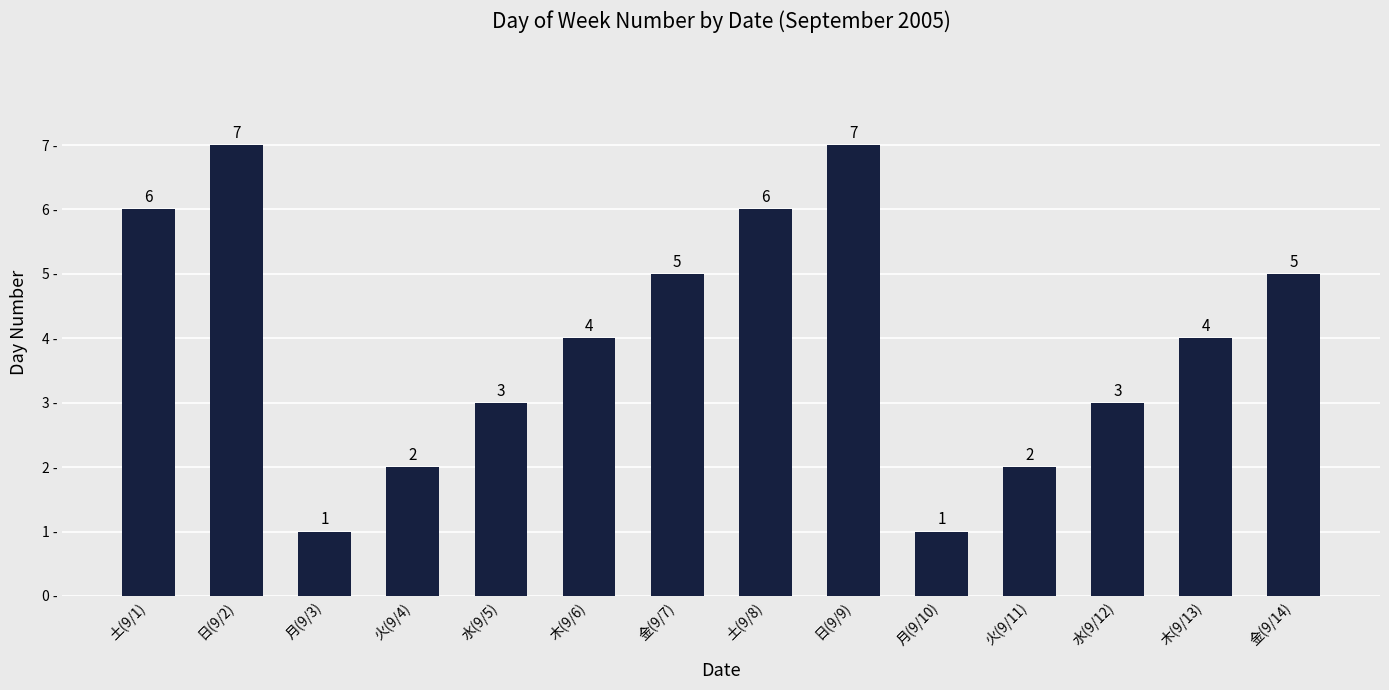

Approximately how many times larger is the value at 日(9/9) compared to 水(9/12)?

2.3